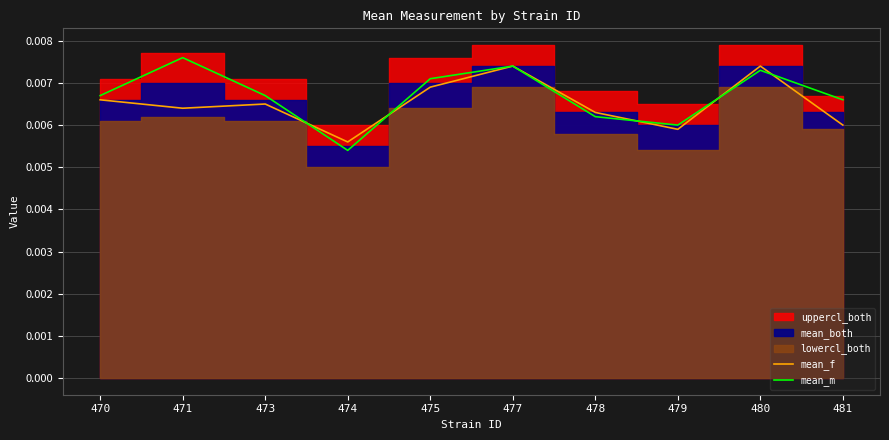

At which label does mean_m reach its peak?

471